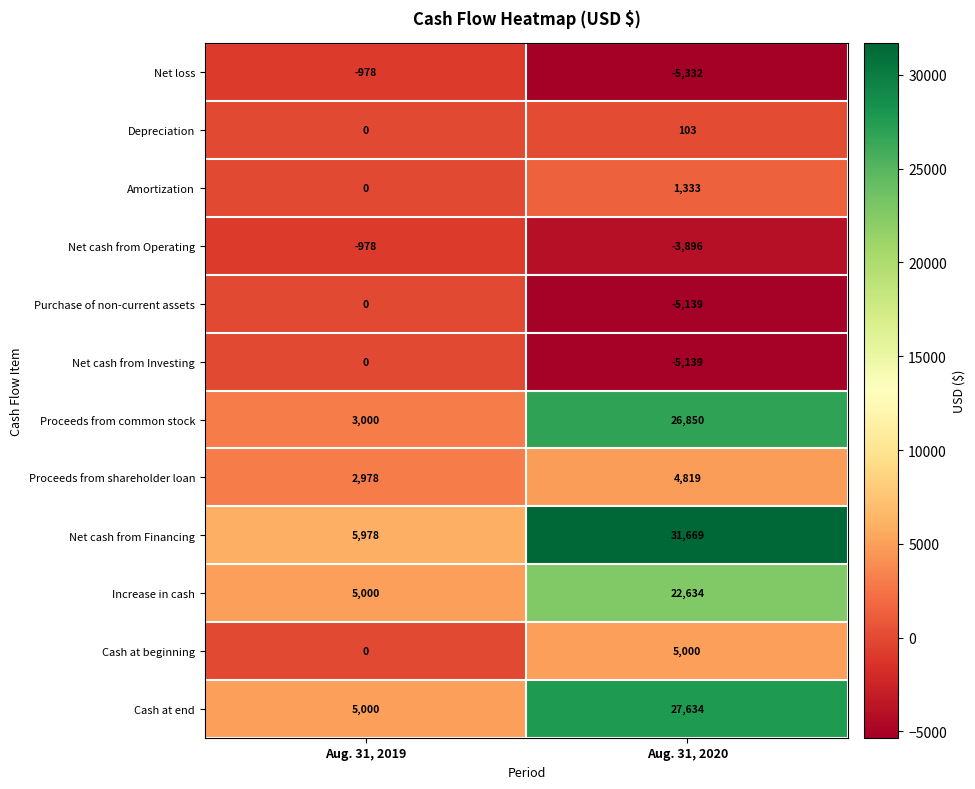

List the labels in order of Amortization value, smallest first.

Aug. 31, 2019, Aug. 31, 2020